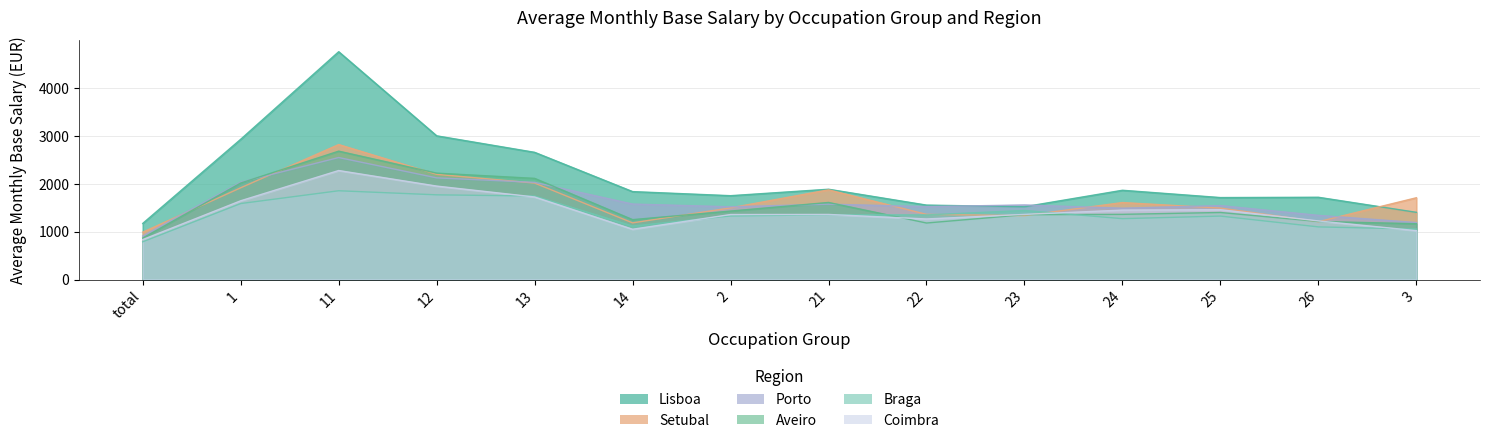

Between 1 and 2, which series saw the biggest shift?

Lisboa